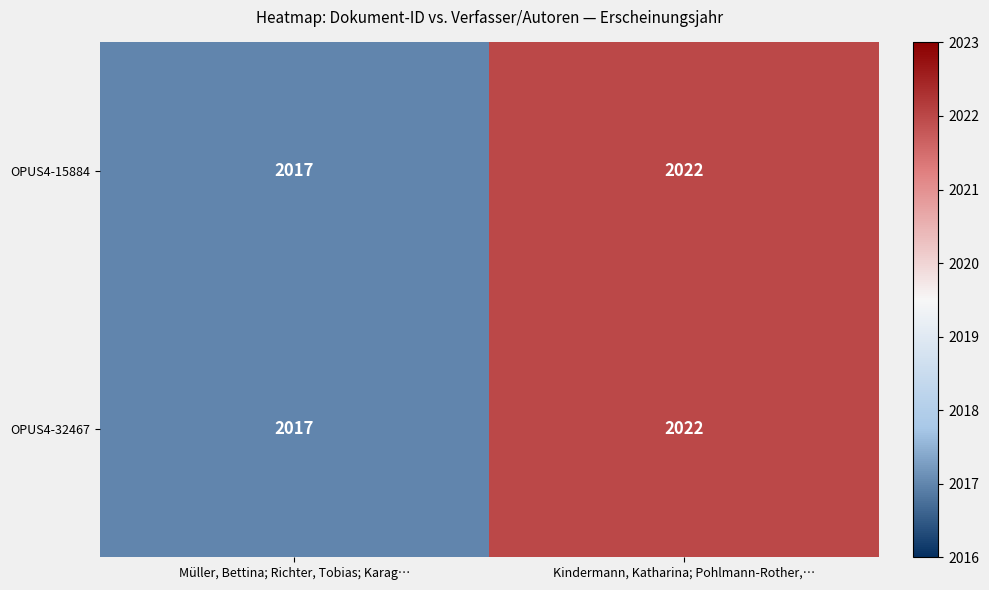

Reading left to right, extract all data points from this chart.

OPUS4-15884: 2017	2022
OPUS4-32467: 2017	2022